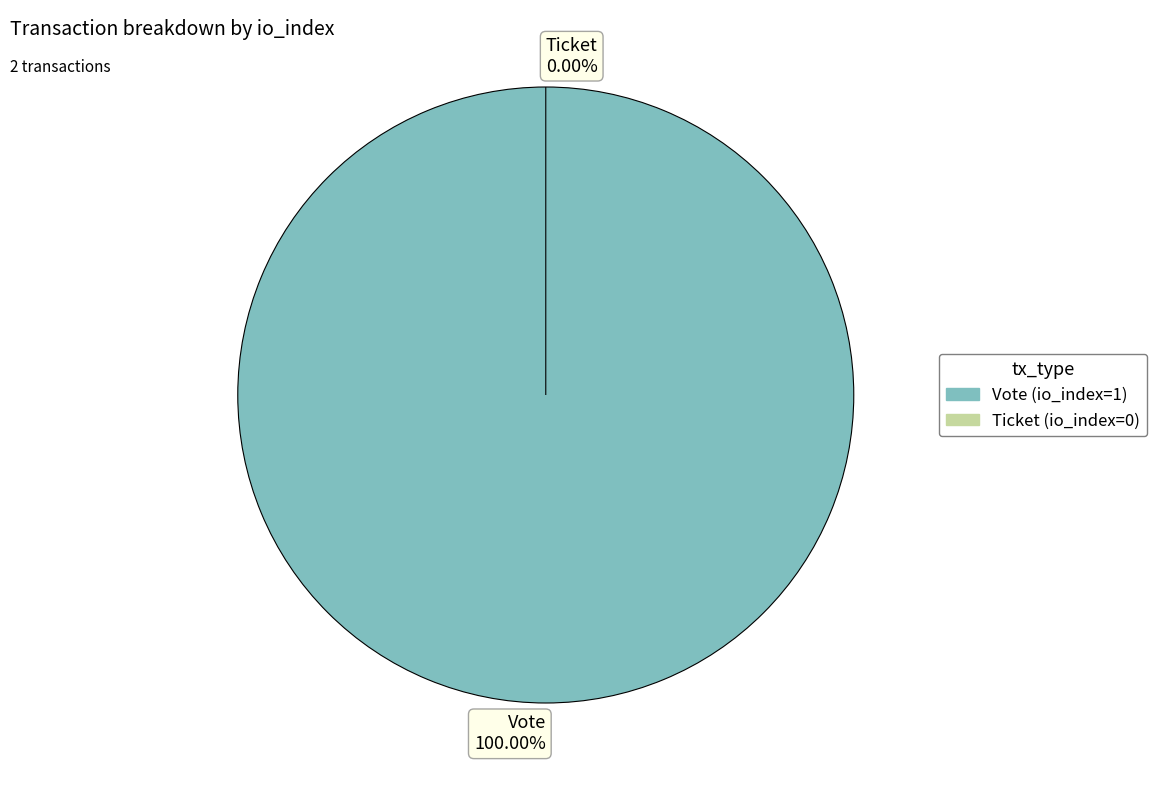

To the nearest percent, what portion does Vote represent?

100%